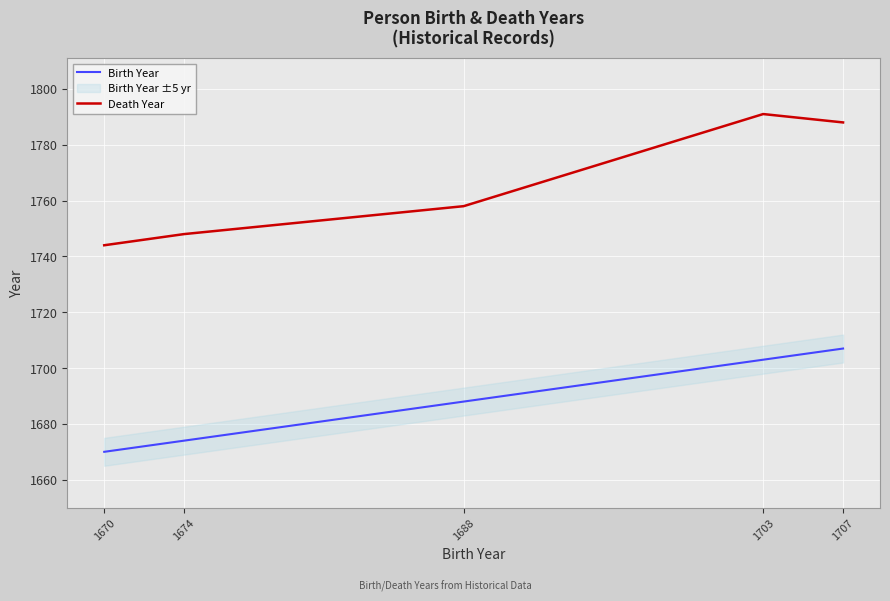

What is the total value across all series at 1707?

3495